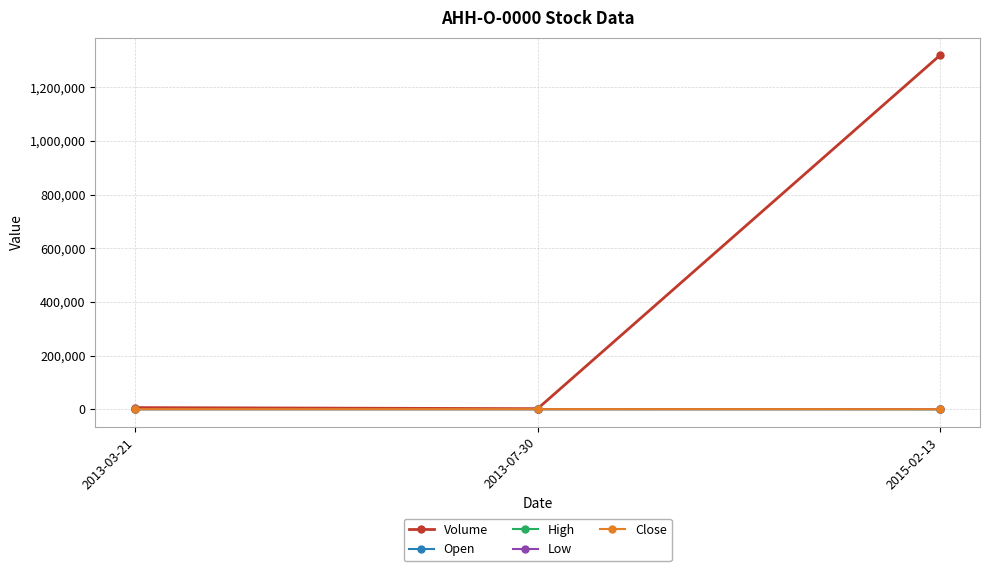

Does the chart have visible grid lines?

Yes